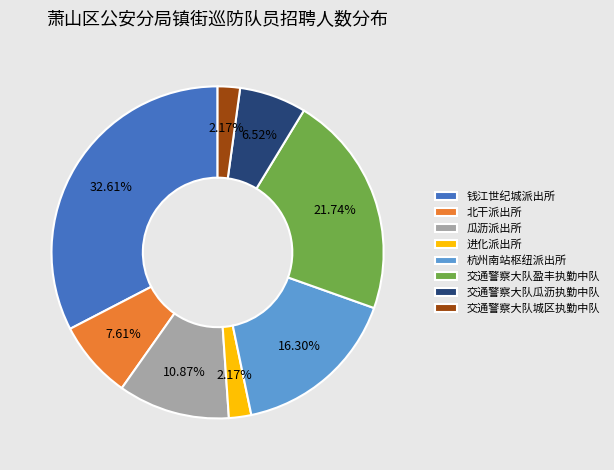

Is there a majority slice in this chart?

No